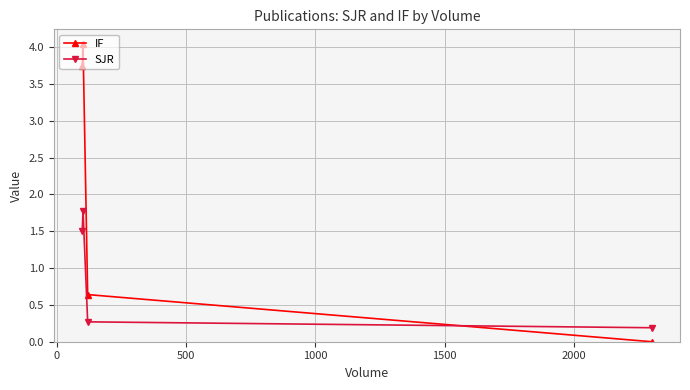

After their last crossing, which series has the higher values: IF or SJR?

SJR